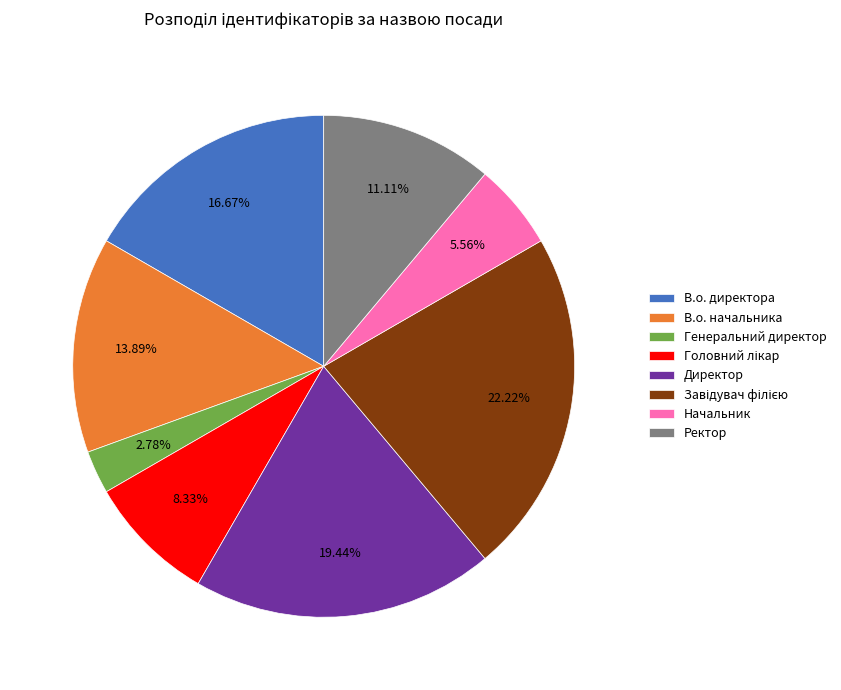

Which slice is the smallest?

Генеральний директор